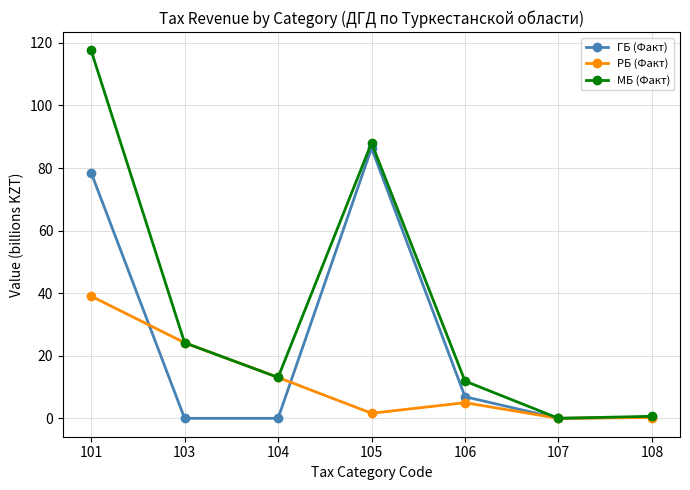

True or false: МБ (Факт) has a value of 38.5 at 107.

False